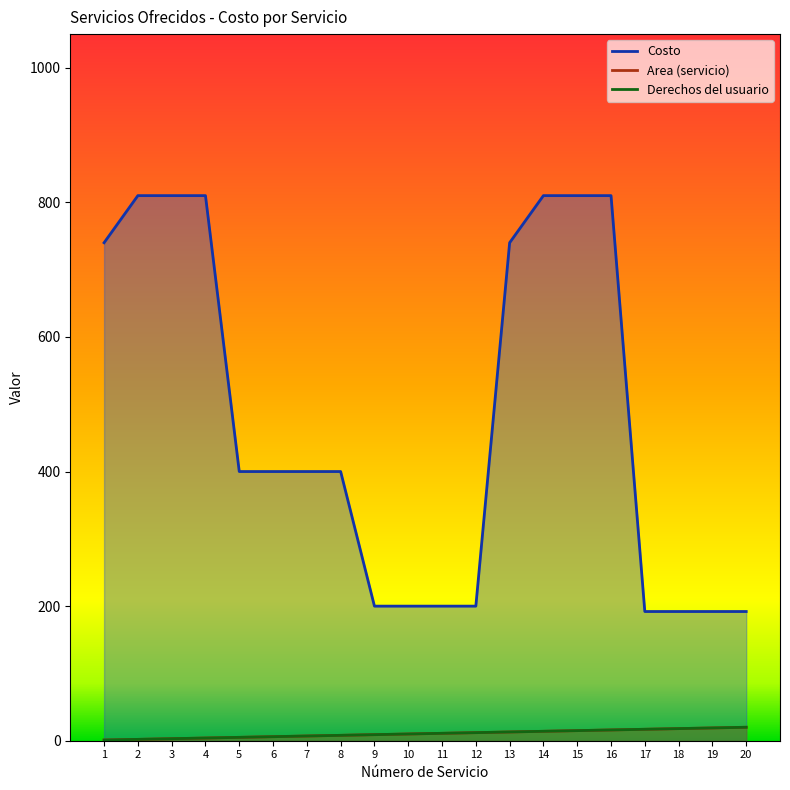

What are all the series names shown in the legend?

Costo, Area (servicio), Derechos del usuario